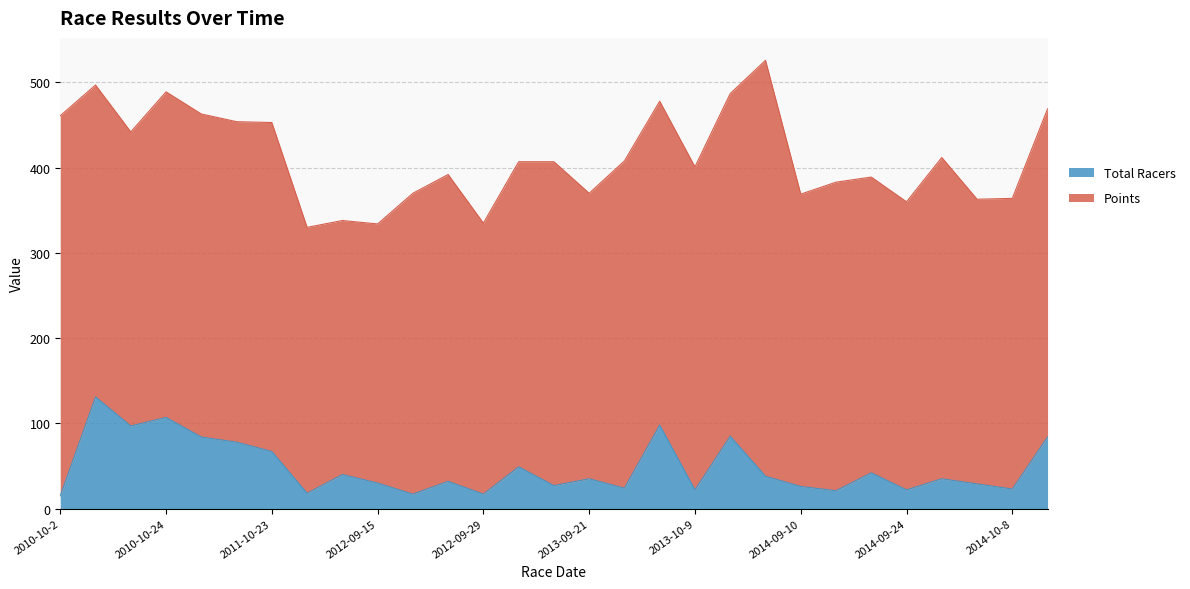

At which category does the data reach its first local valley?

2010-10-17